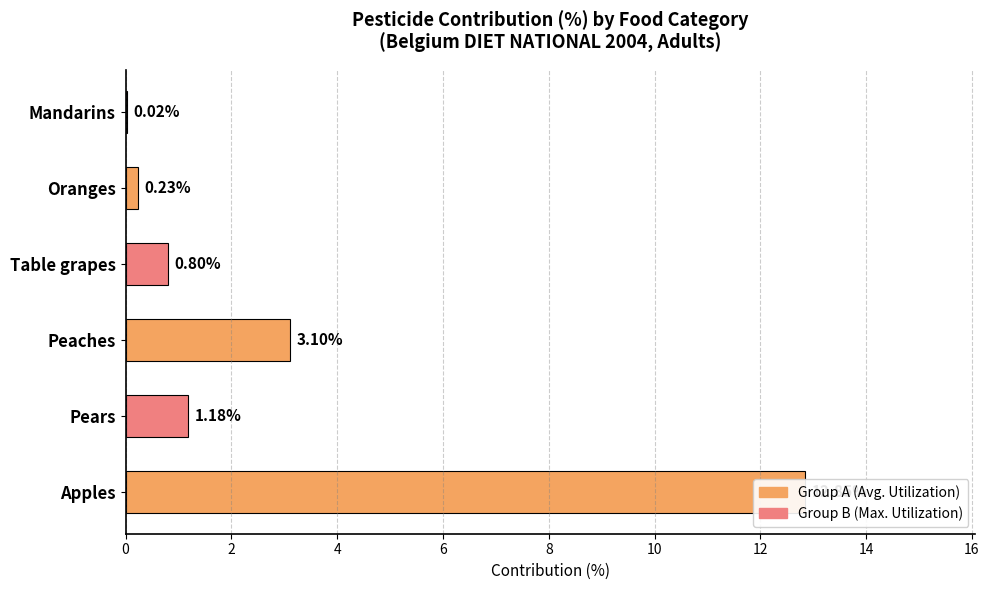

Reading right to left, extract all data points from this chart.

0.0	0.2	0.8	3.1	1.2	12.9